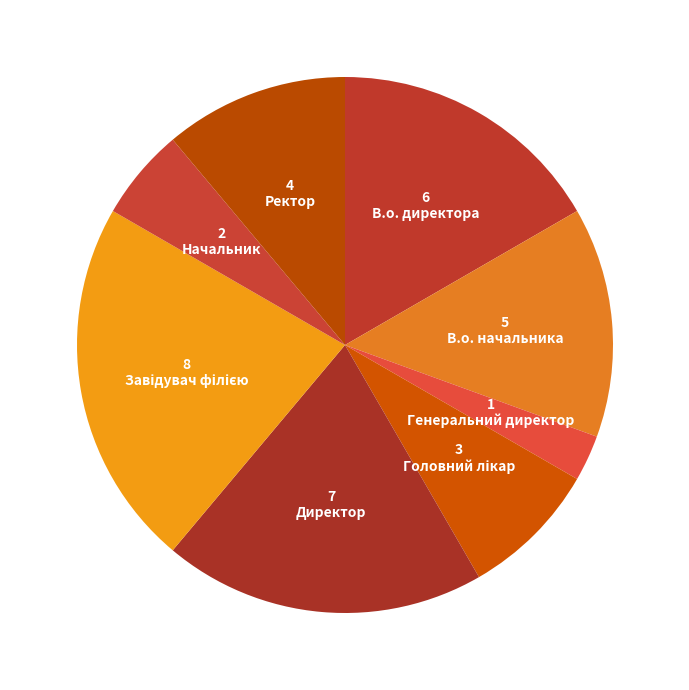

To the nearest percent, what portion does Начальник represent?

6%